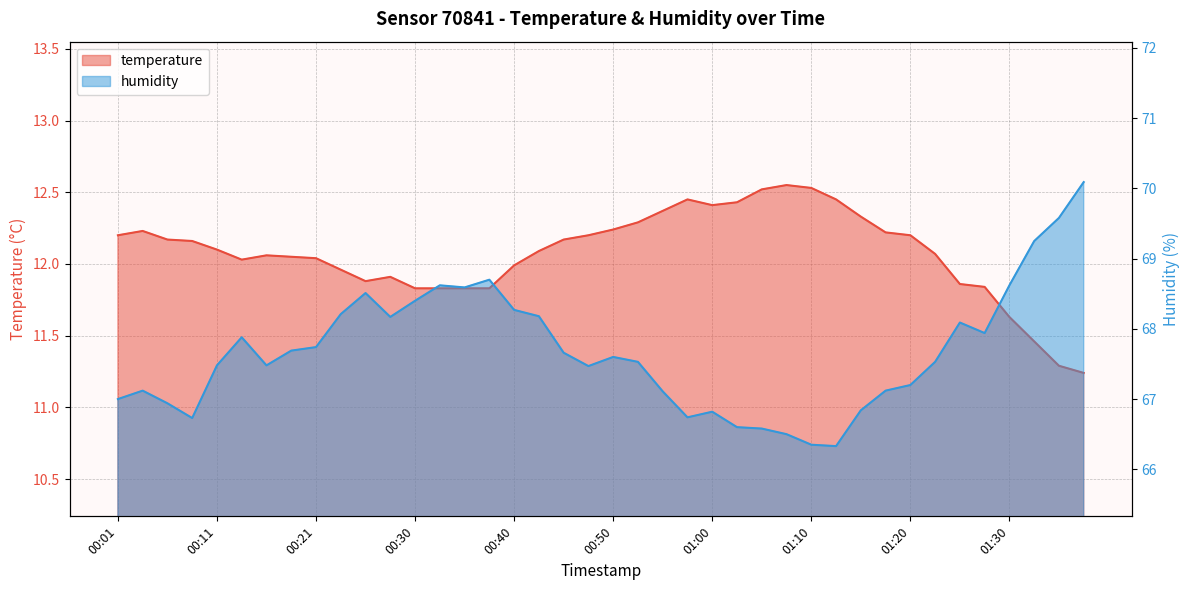

Which series has the largest total across all categories?

humidity